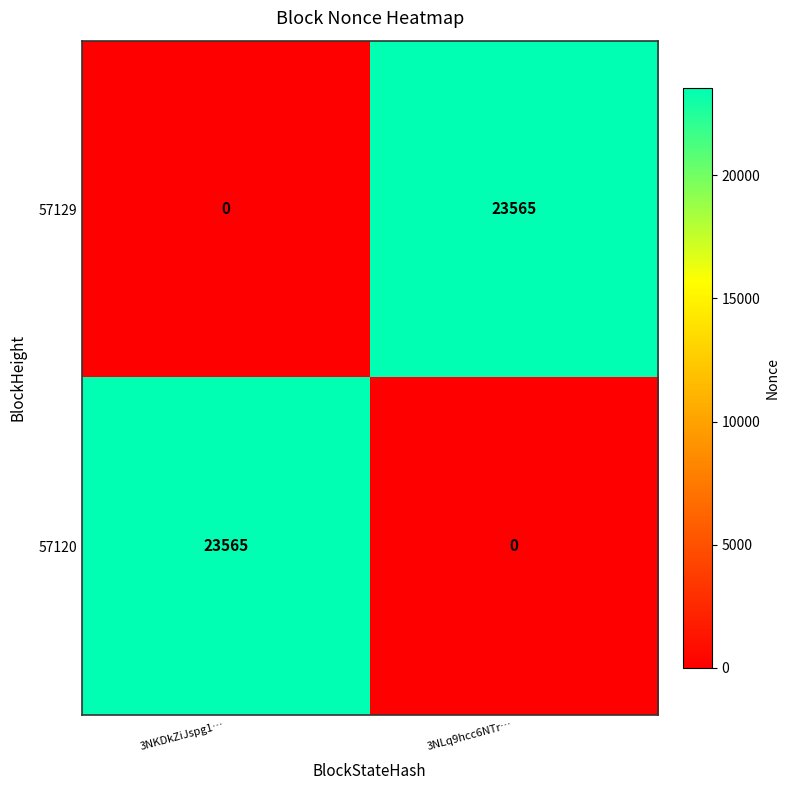

The value of 57129 at 3NKDkZiJspg1… is 0. True or false?

True